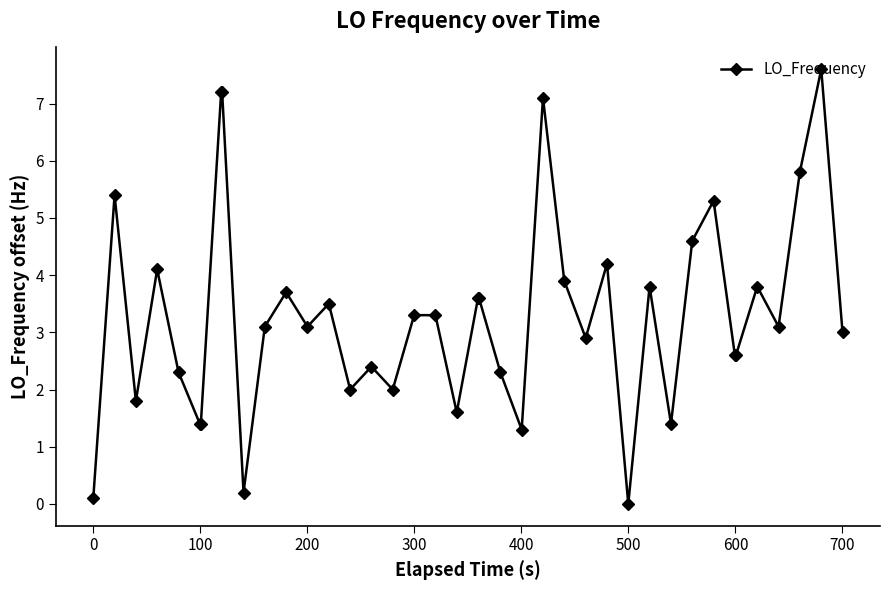

What is the average value?

3.3